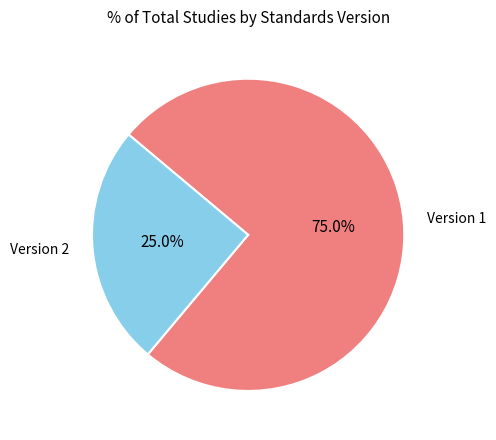

What is the ratio of the value at Version 2 to the value at Version 1?

0.3